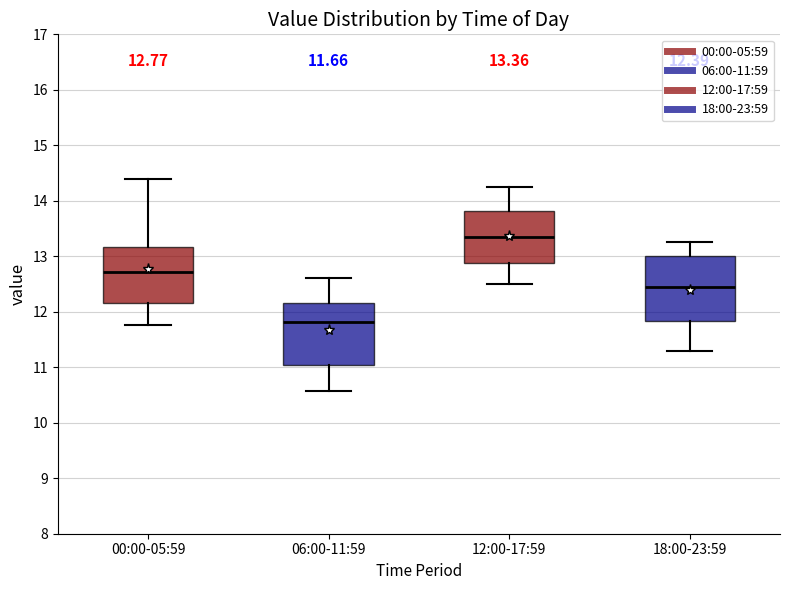

Which box has the lowest median line?

06:00-11:59